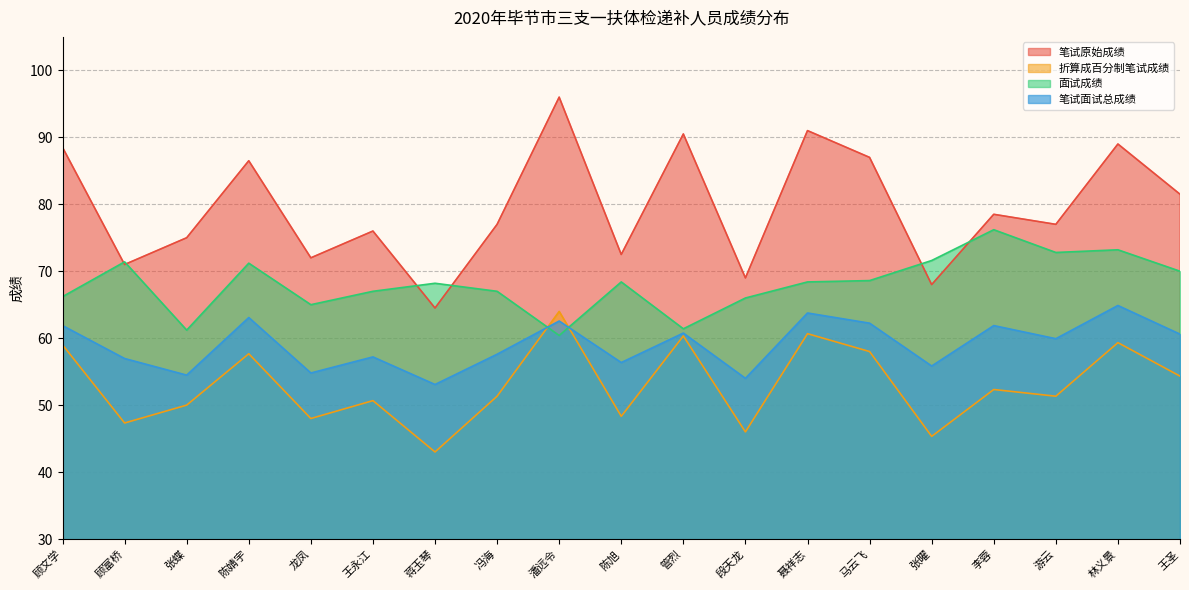

Reading left to right, transcribe all the data shown in this chart.

笔试原始成绩: 顾文学=88.5	顾富桥=71.0	张蝶=75.0	陈婧宇=86.5	龙凤=72.0	王永江=76.0	蒋玉琴=64.5	冯海=77.0	潘远令=96.0	陈旭=72.5	管烈=90.5	段天龙=69.0	聂祥志=91.0	马云飞=87.0	张曜=68.0	李蓉=78.5	游云=77.0	林义景=89.0	王圣=81.5
折算成百分制笔试成绩: 顾文学=59.0	顾富桥=47.3	张蝶=50.0	陈婧宇=57.7	龙凤=48.0	王永江=50.7	蒋玉琴=43.0	冯海=51.3	潘远令=64.0	陈旭=48.3	管烈=60.3	段天龙=46.0	聂祥志=60.7	马云飞=58.0	张曜=45.3	李蓉=52.3	游云=51.3	林义景=59.3	王圣=54.3
面试成绩: 顾文学=66.2	顾富桥=71.4	张蝶=61.2	陈婧宇=71.2	龙凤=65.0	王永江=67.0	蒋玉琴=68.2	冯海=67.0	潘远令=60.4	陈旭=68.4	管烈=61.4	段天龙=66.0	聂祥志=68.4	马云飞=68.6	张曜=71.6	李蓉=76.2	游云=72.8	林义景=73.2	王圣=70.0
笔试面试总成绩: 顾文学=61.9	顾富桥=57.0	张蝶=54.5	陈婧宇=63.1	龙凤=54.8	王永江=57.2	蒋玉琴=53.1	冯海=57.6	潘远令=62.6	陈旭=56.4	管烈=60.8	段天龙=54.0	聂祥志=63.8	马云飞=62.2	张曜=55.8	李蓉=61.9	游云=59.9	林义景=64.9	王圣=60.6